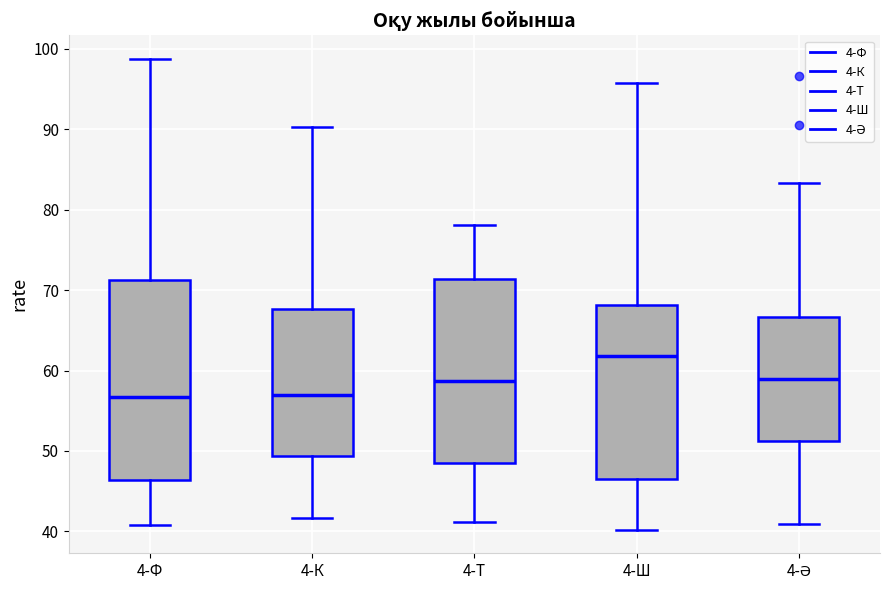

Where does the upper whisker of the box for 4-Ә end on the y-axis? The values are not printed on the chart, so give them approximately, as read against the axis.

83